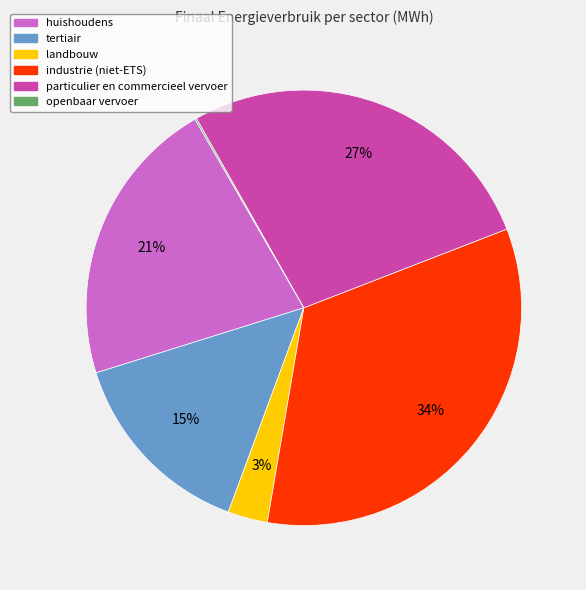

Approximately how many times larger is the value at huishoudens compared to industrie (niet-ETS)?

0.6